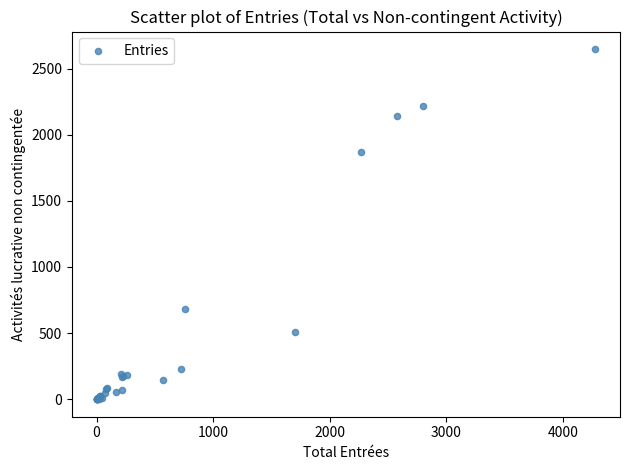

What Y value in the scatter plot is closest to 1324?

1871